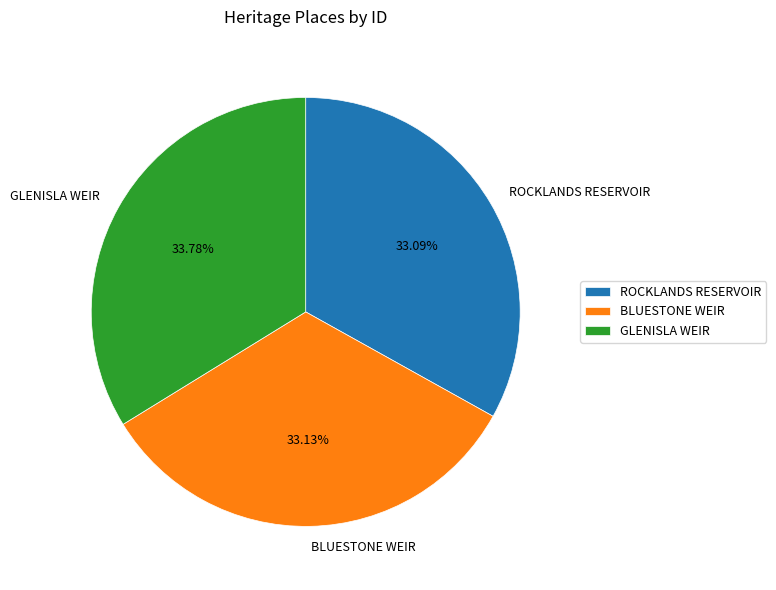

Does ROCKLANDS RESERVOIR represent more than half of the total?

No